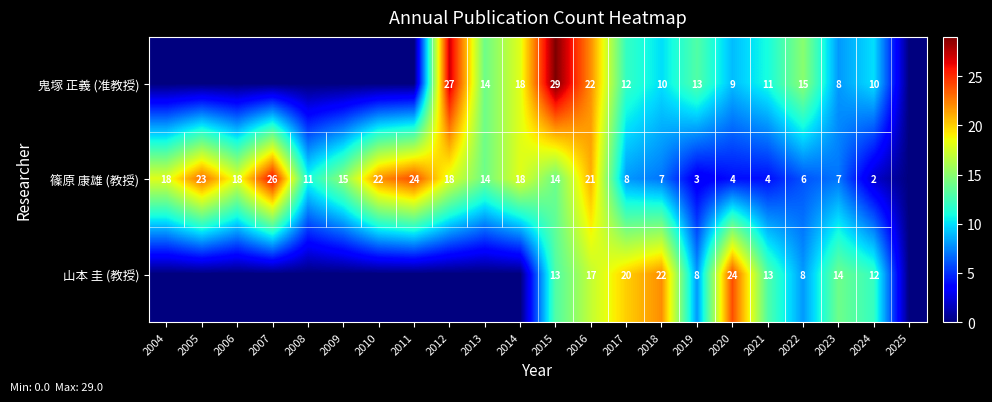

Rank the series at 2022 from highest to lowest value.

鬼塚 正義 (准教授), 山本 圭 (教授), 篠原 康雄 (教授)